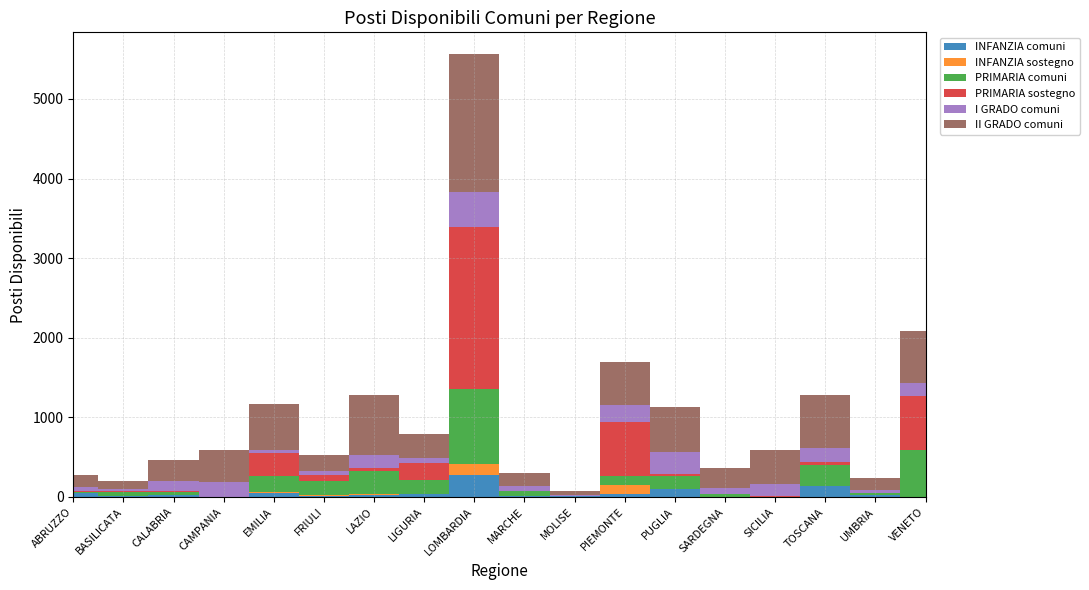

Reading left to right, list all the values displayed in this chart.

INFANZIA comuni: ABRUZZO=49	BASILICATA=8	CALABRIA=24	CAMPANIA=0	EMILIA=51	FRIULI=17	LAZIO=26	LIGURIA=32	LOMBARDIA=274	MARCHE=14	MOLISE=6	PIEMONTE=41	PUGLIA=100	SARDEGNA=2	SICILIA=0	TOSCANA=139	UMBRIA=19	VENETO=0
INFANZIA sostegno: ABRUZZO=1	BASILICATA=1	CALABRIA=4	CAMPANIA=0	EMILIA=6	FRIULI=1	LAZIO=15	LIGURIA=10	LOMBARDIA=142	MARCHE=2	MOLISE=0	PIEMONTE=108	PUGLIA=3	SARDEGNA=0	SICILIA=4	TOSCANA=3	UMBRIA=1	VENETO=1
PRIMARIA comuni: ABRUZZO=15	BASILICATA=57	CALABRIA=39	CAMPANIA=0	EMILIA=204	FRIULI=176	LAZIO=282	LIGURIA=170	LOMBARDIA=945	MARCHE=59	MOLISE=2	PIEMONTE=109	PUGLIA=163	SARDEGNA=30	SICILIA=0	TOSCANA=265	UMBRIA=31	VENETO=593
PRIMARIA sostegno: ABRUZZO=5	BASILICATA=3	CALABRIA=7	CAMPANIA=5	EMILIA=289	FRIULI=77	LAZIO=44	LIGURIA=215	LOMBARDIA=2036	MARCHE=3	MOLISE=0	PIEMONTE=689	PUGLIA=24	SARDEGNA=0	SICILIA=7	TOSCANA=31	UMBRIA=1	VENETO=675
I GRADO comuni: ABRUZZO=56	BASILICATA=27	CALABRIA=131	CAMPANIA=178	EMILIA=40	FRIULI=53	LAZIO=159	LIGURIA=66	LOMBARDIA=429	MARCHE=55	MOLISE=13	PIEMONTE=209	PUGLIA=271	SARDEGNA=84	SICILIA=152	TOSCANA=176	UMBRIA=38	VENETO=162
II GRADO comuni: ABRUZZO=144	BASILICATA=109	CALABRIA=260	CAMPANIA=403	EMILIA=576	FRIULI=200	LAZIO=760	LIGURIA=294	LOMBARDIA=1733	MARCHE=173	MOLISE=49	PIEMONTE=540	PUGLIA=572	SARDEGNA=246	SICILIA=425	TOSCANA=669	UMBRIA=150	VENETO=656